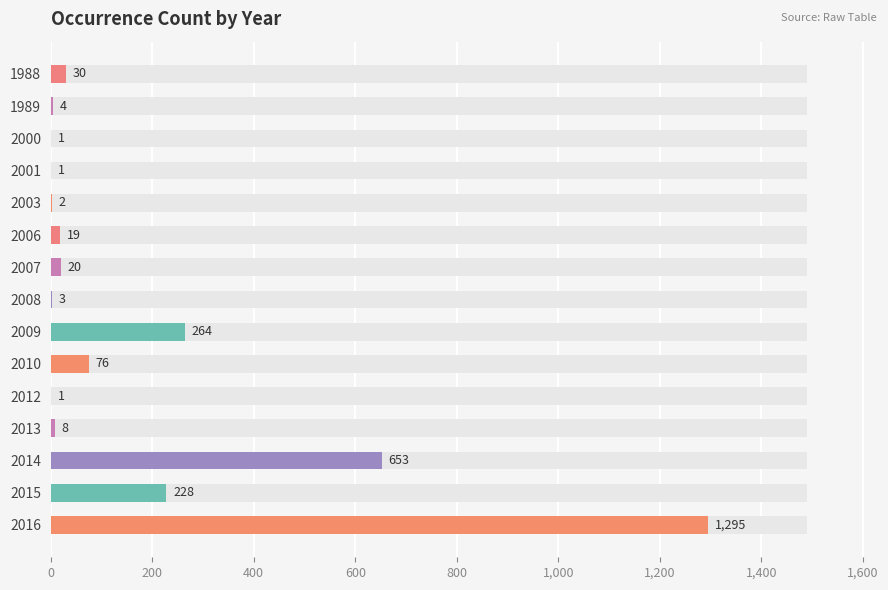

True or false: the data shows 1 at 2008.

False